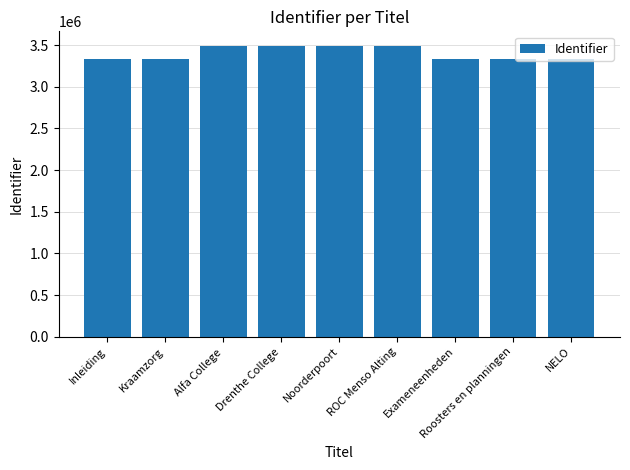

What is the sum of all values?

30634825